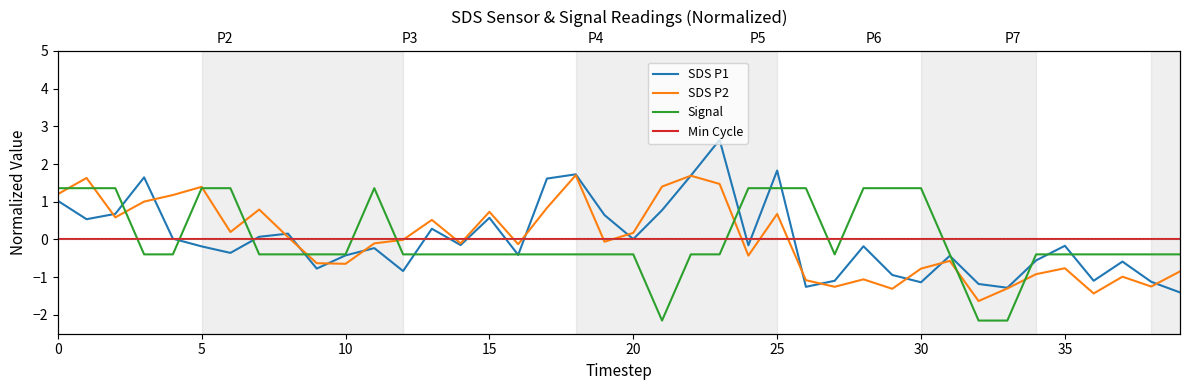

How many values in Signal are below zero?

28